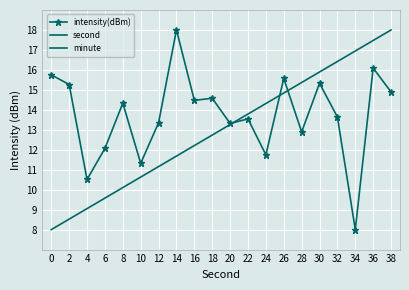

What is the total value across all series at 24?

26.1